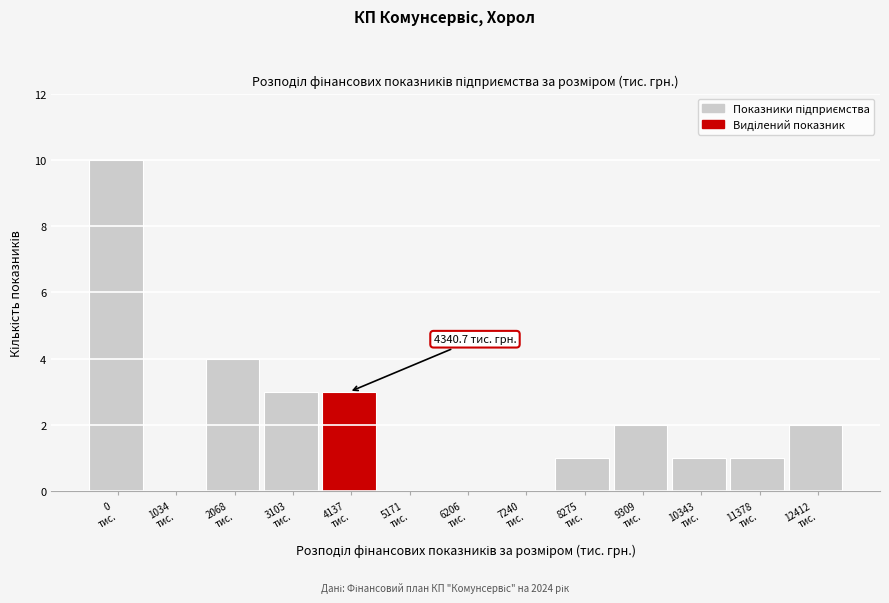

What is the sum of all values?

27